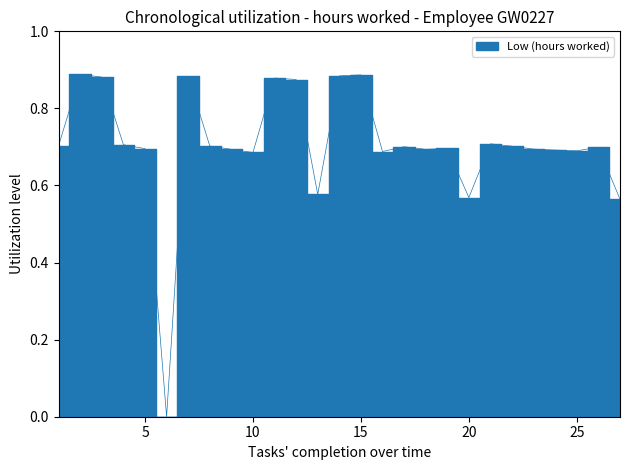

How many series are shown in this chart?

1